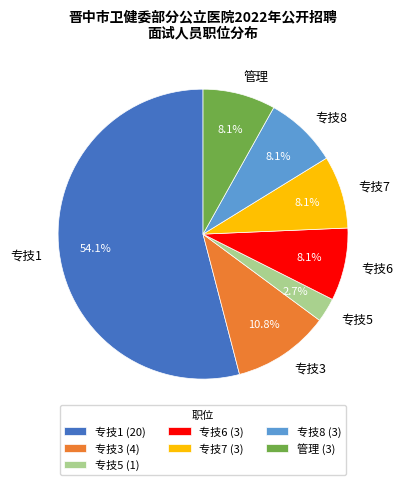

Which category accounts for the majority?

专技1